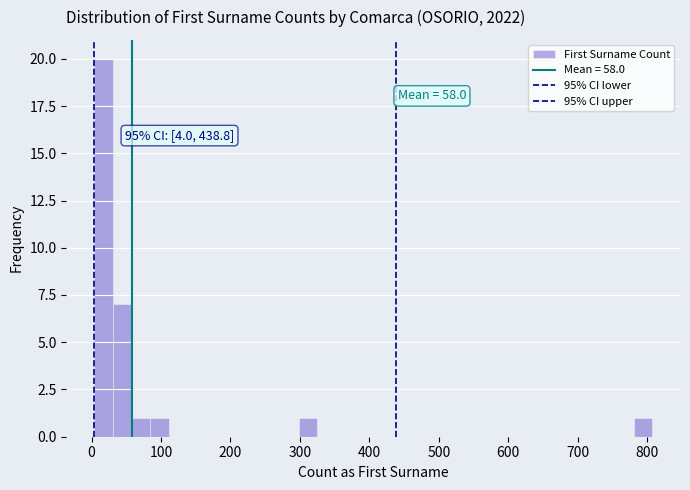

Read against the x-axis, roughly where is the centre of the tallest bar?

20